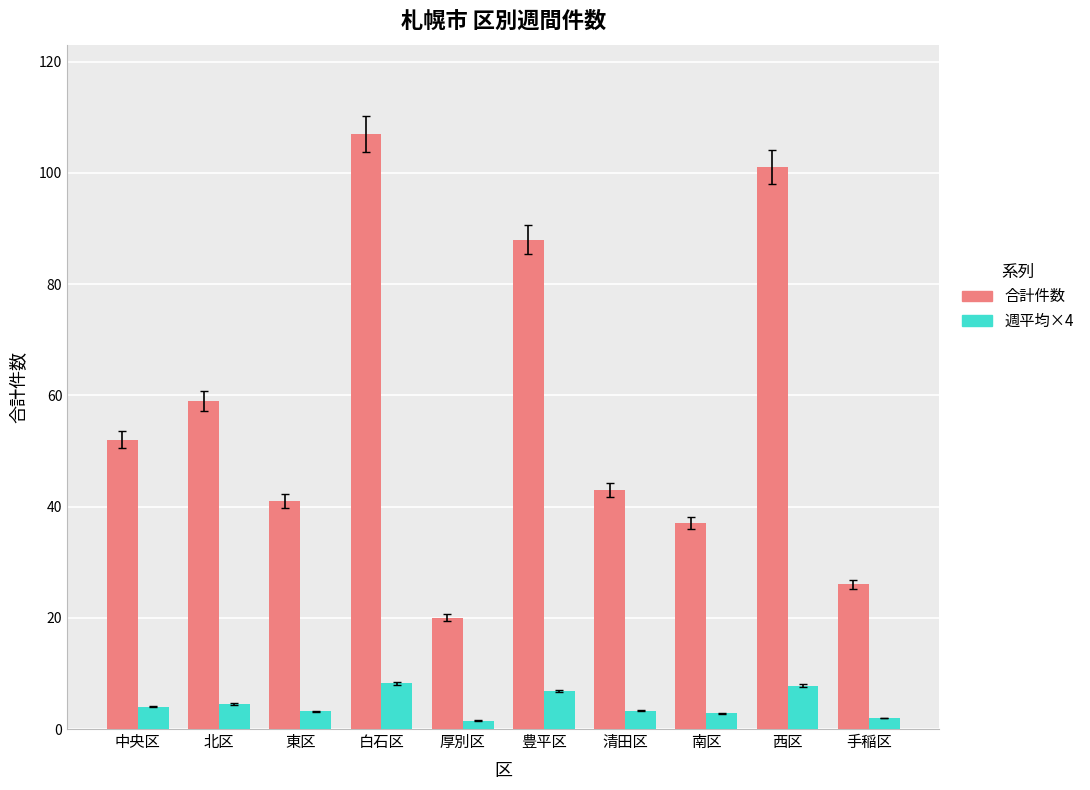

What is the difference between the maximum and second lowest values in the 合計件数 series?

81.0